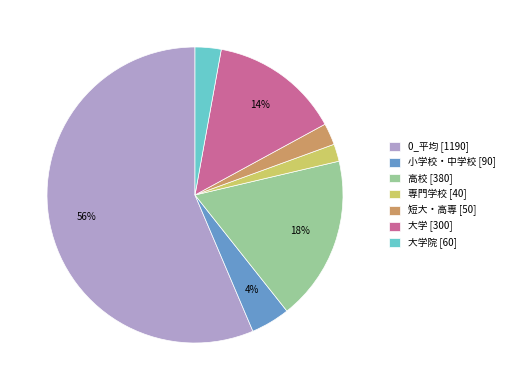

Between 小学校・中学校 [90] and 専門学校 [40], which is larger?

小学校・中学校 [90]